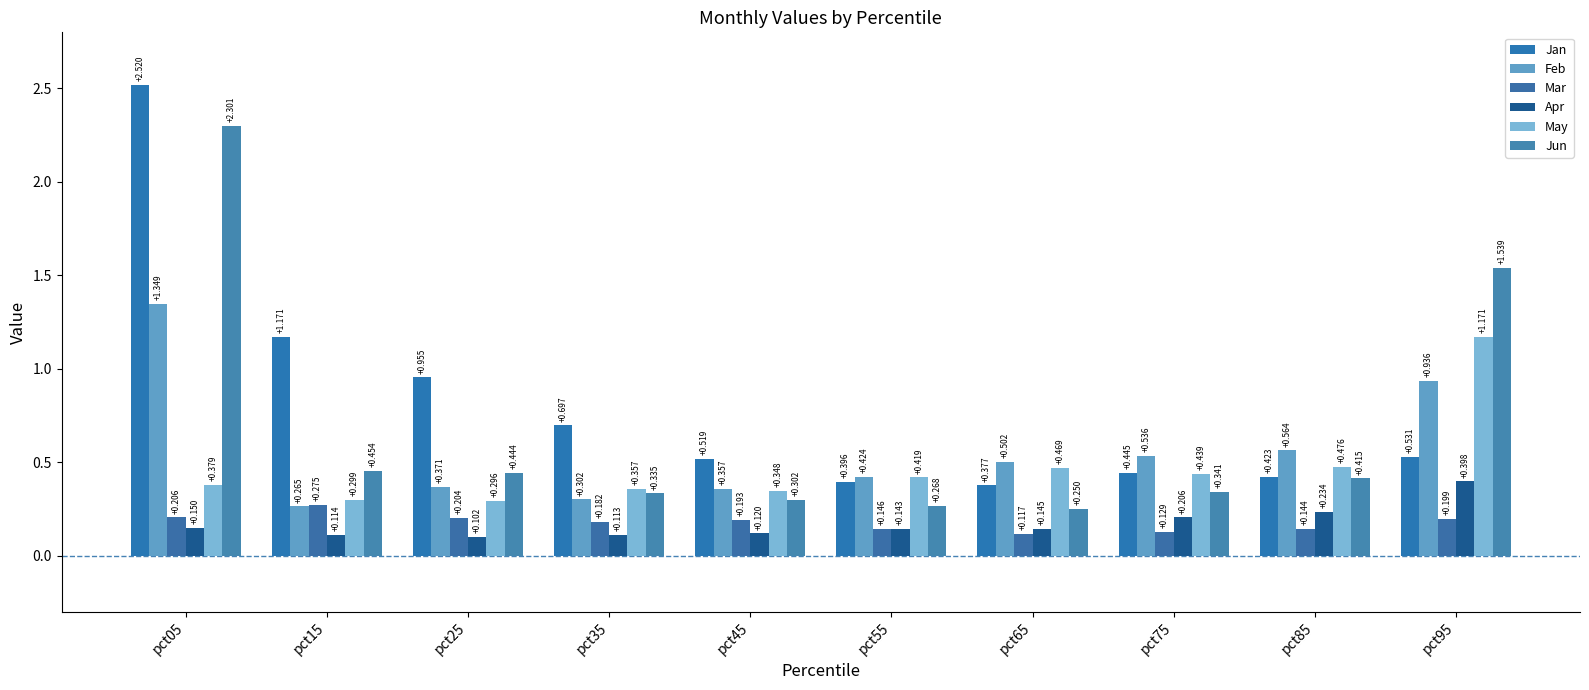

Read the Jan value at pct15.

1.2